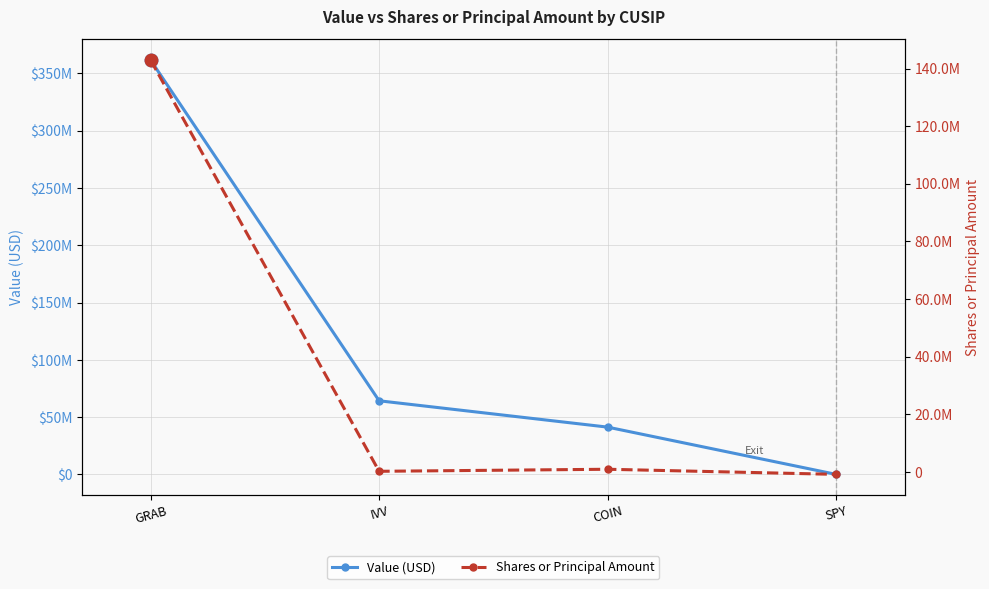

Rank the series by their maximum value, from lowest to highest.

Shares or Principal Amount, Value (USD)